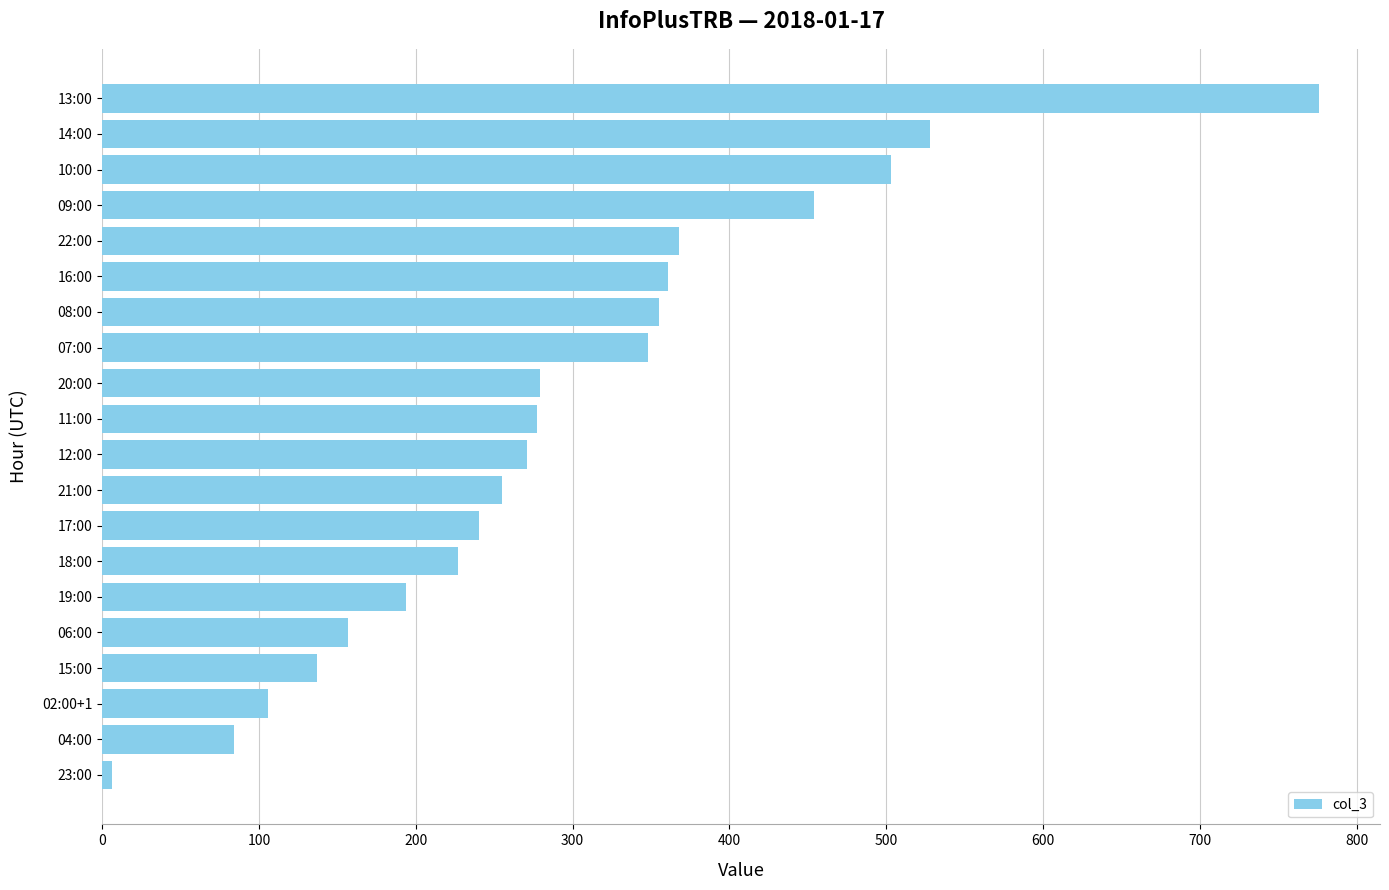

What is the greatest value displayed?

776